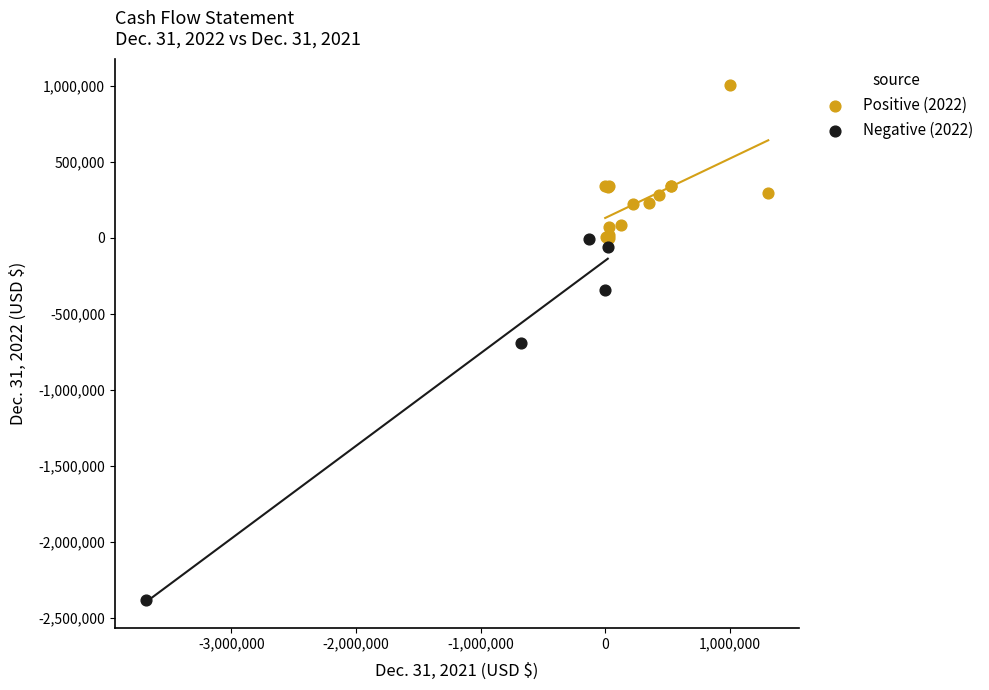

Which series reaches the maximum Y coordinate?

Positive (2022)